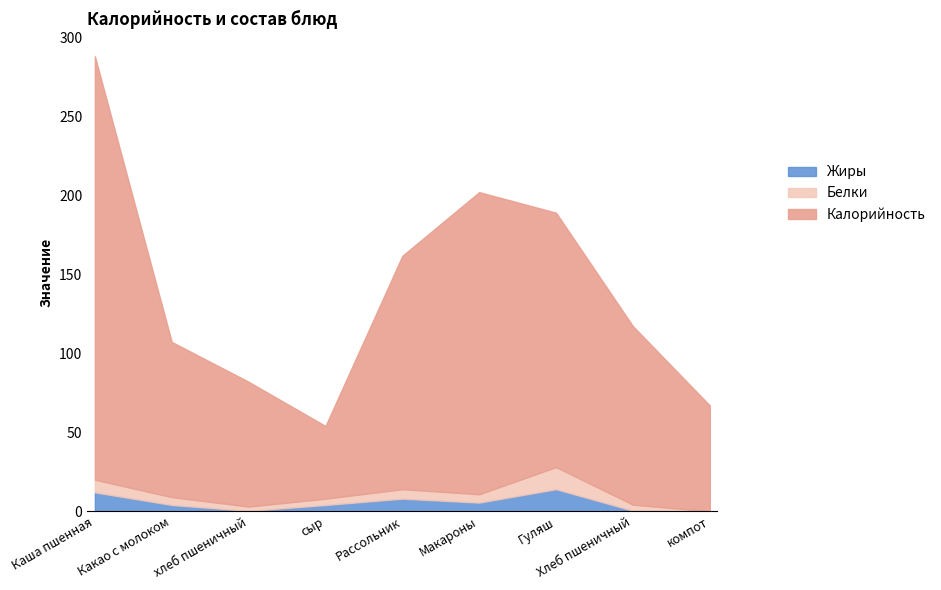

Is it true that Белки equals 8.0 at Каша пшенная?

True